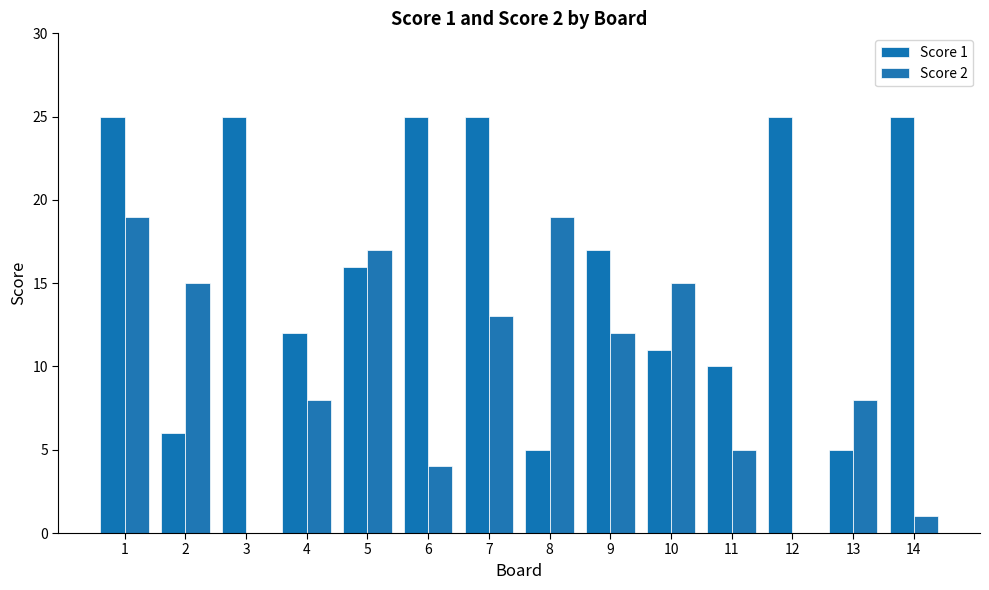

Count the number of categories in the chart.

14